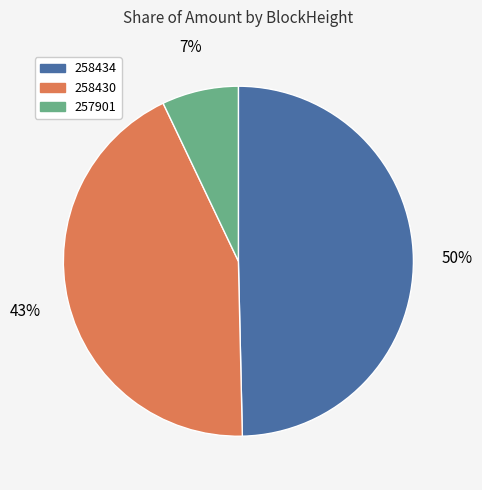

Which category has the smallest portion of the pie?

257901